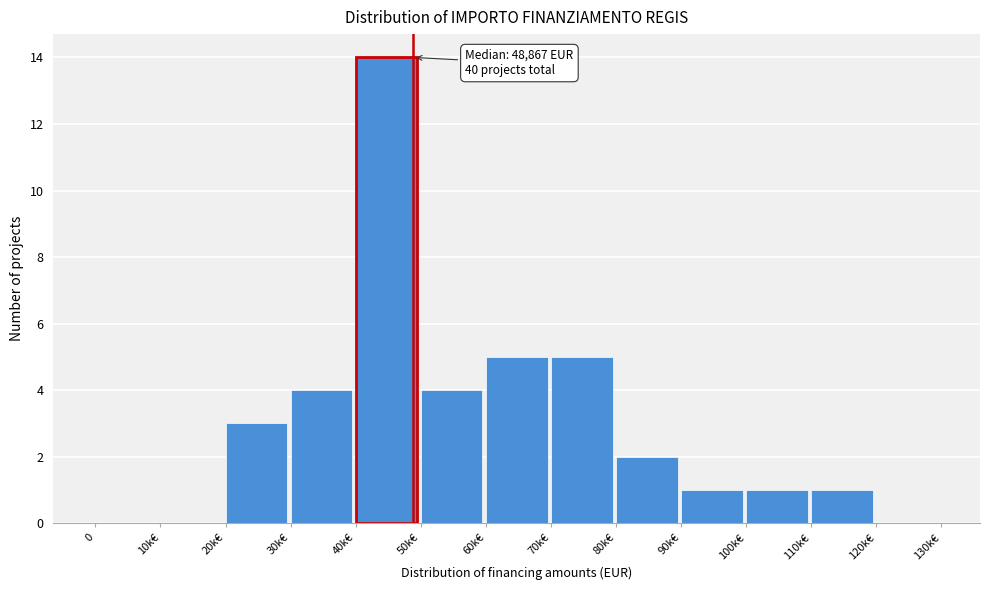

Reading left to right, extract all data points from this chart.

0=0	10k€=0	20k€=3	30k€=4	40k€=14	50k€=4	60k€=5	70k€=5	80k€=2	90k€=1	100k€=1	110k€=1	120k€=0